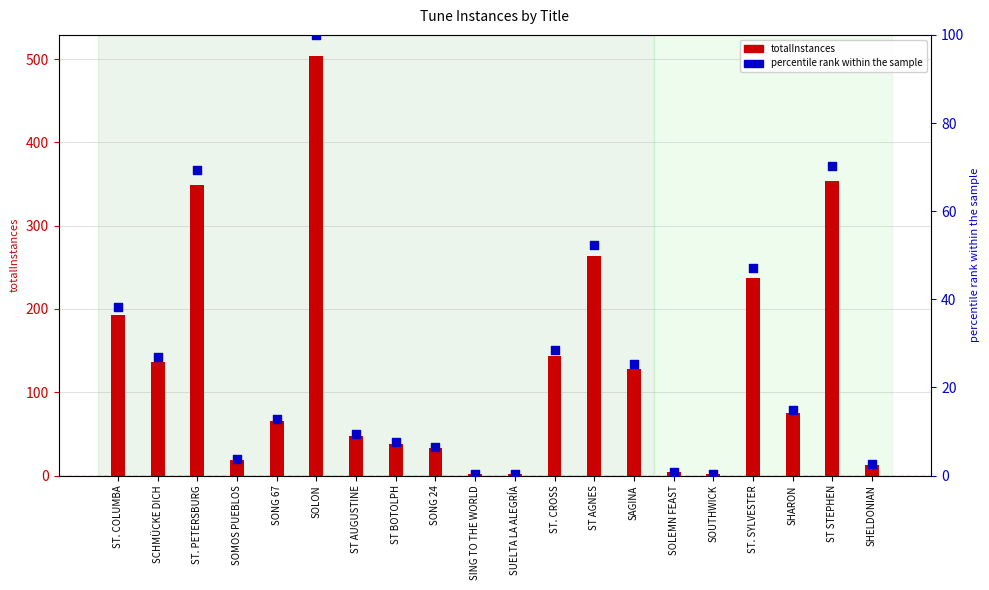

Which series reaches the minimum Y coordinate?

percentile rank within sample